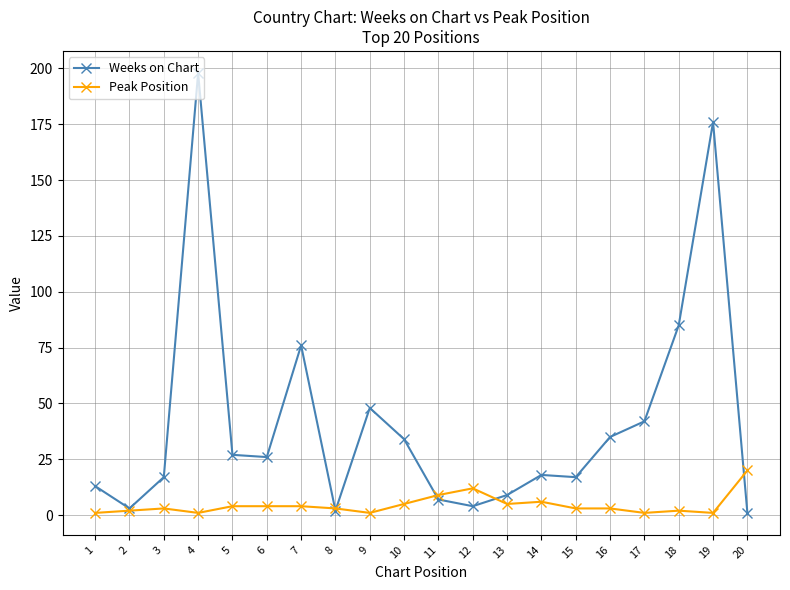

The value of Peak Position at 3 is 3. True or false?

True